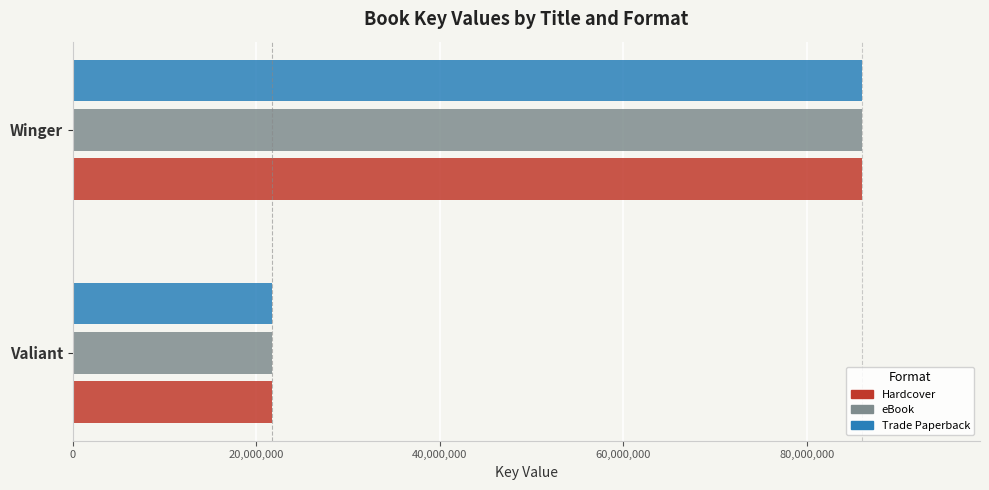

What is the difference between the maximum and minimum values in the Hardcover series?

64276176